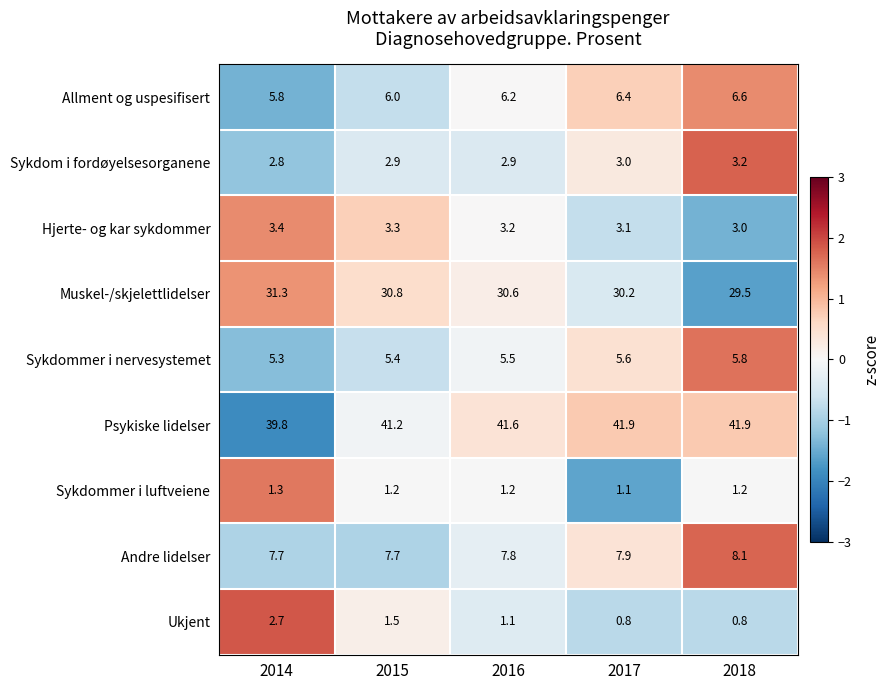

How many data points does each series have?

5